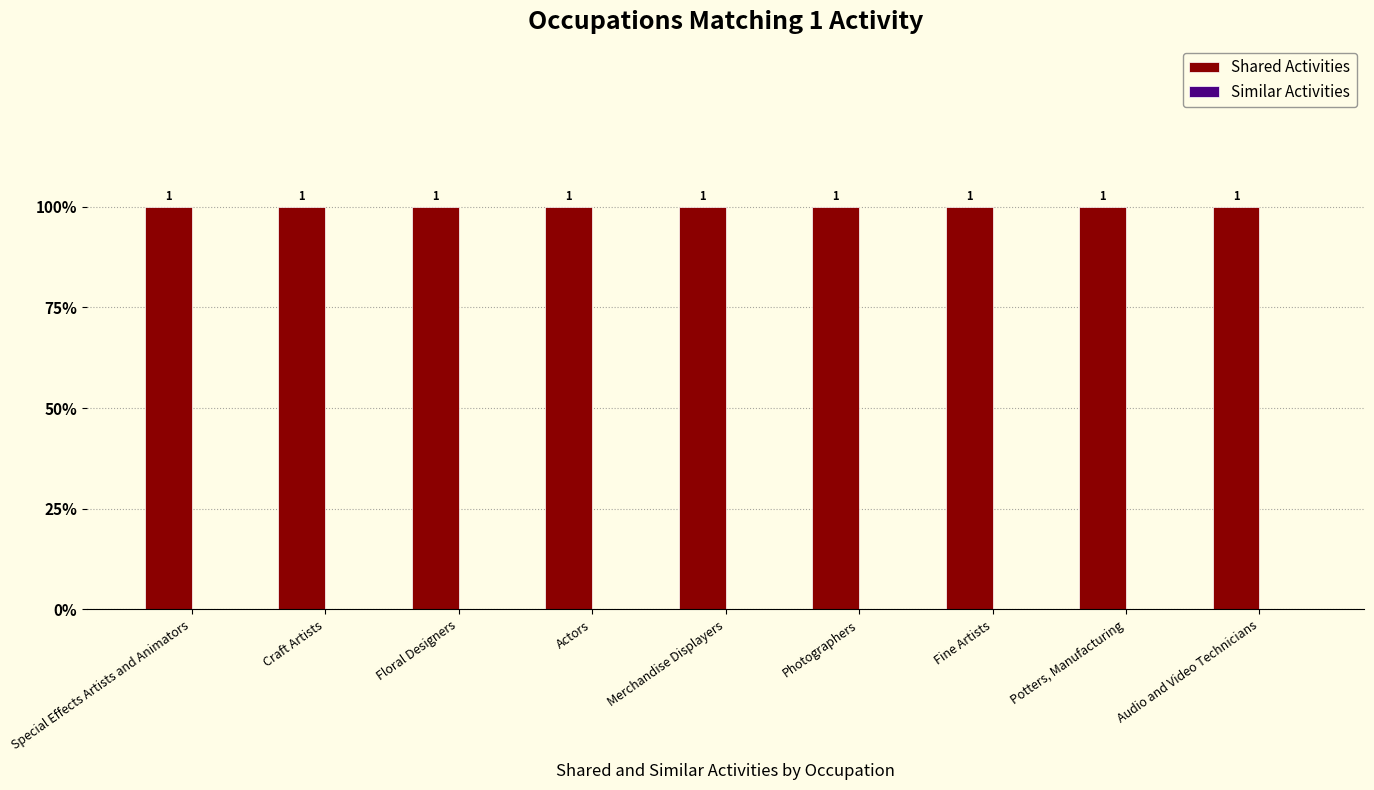

The value of Shared Activities at Actors is 1. True or false?

True